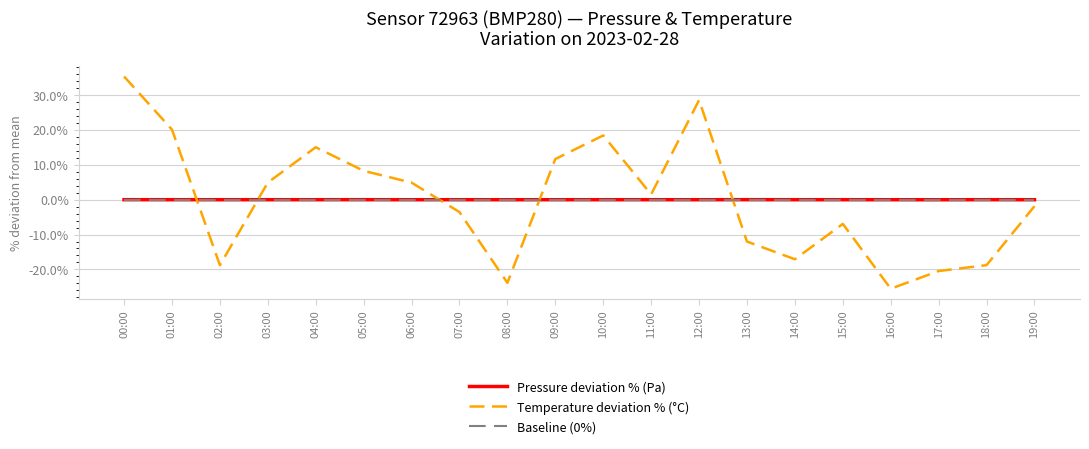

Which series has the widest spread of values?

Temperature deviation % (°C)